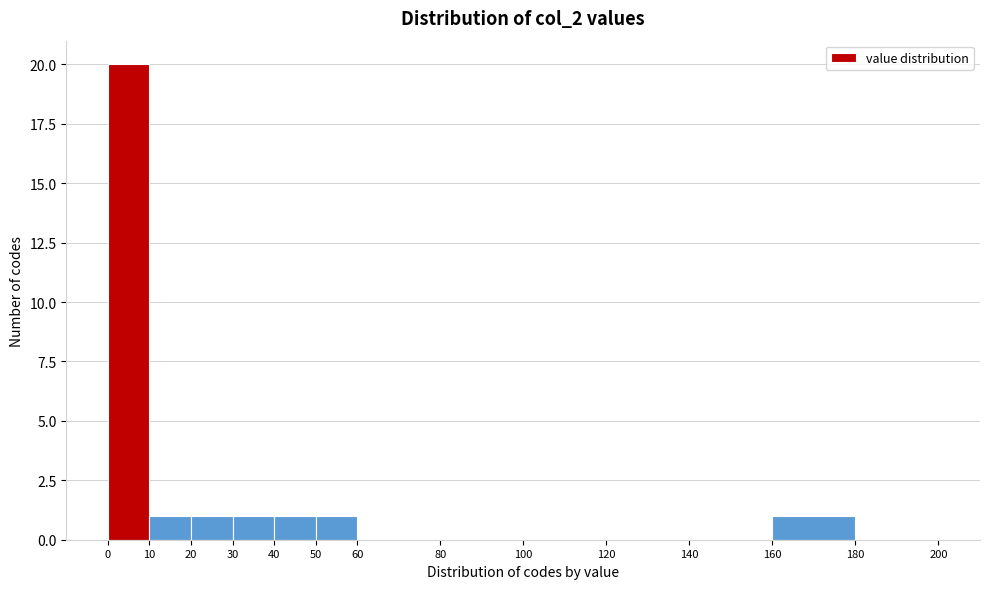

Reading left to right, transcribe this chart: for each bar, give the range it covers on the x-axis and its height. The values are not printed on the chart, so give them approximately, as read against the axis.

0 to 10: 20
10 to 20: 1
20 to 30: 1
30 to 40: 1
40 to 50: 1
50 to 60: 1
60 to 80: 0
80 to 100: 0
100 to 120: 0
120 to 140: 0
140 to 160: 0
160 to 180: 1
180 to 200: 0